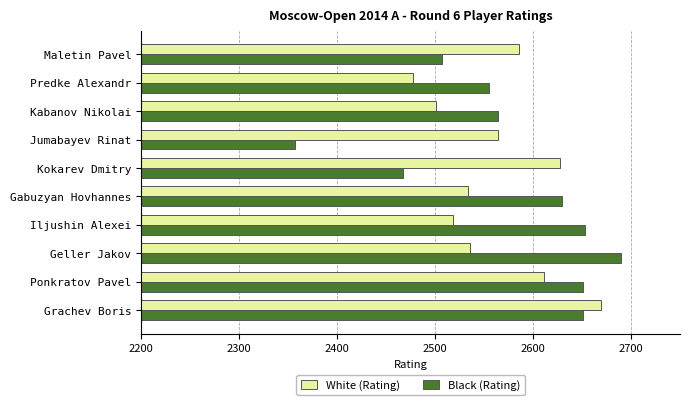

Between Jumabayev Rinat and Kabanov Nikolai, which series saw the biggest shift?

Black (Rating)